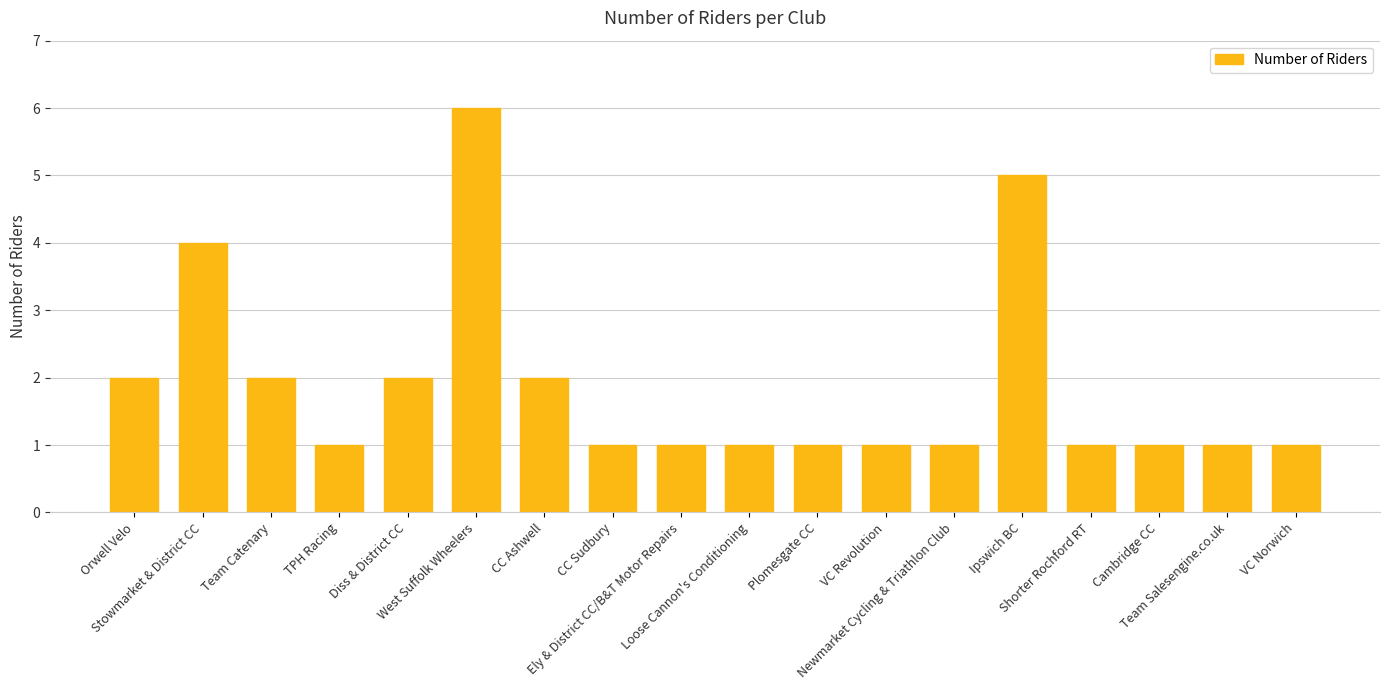

The value at Diss & District CC is 1. True or false?

False